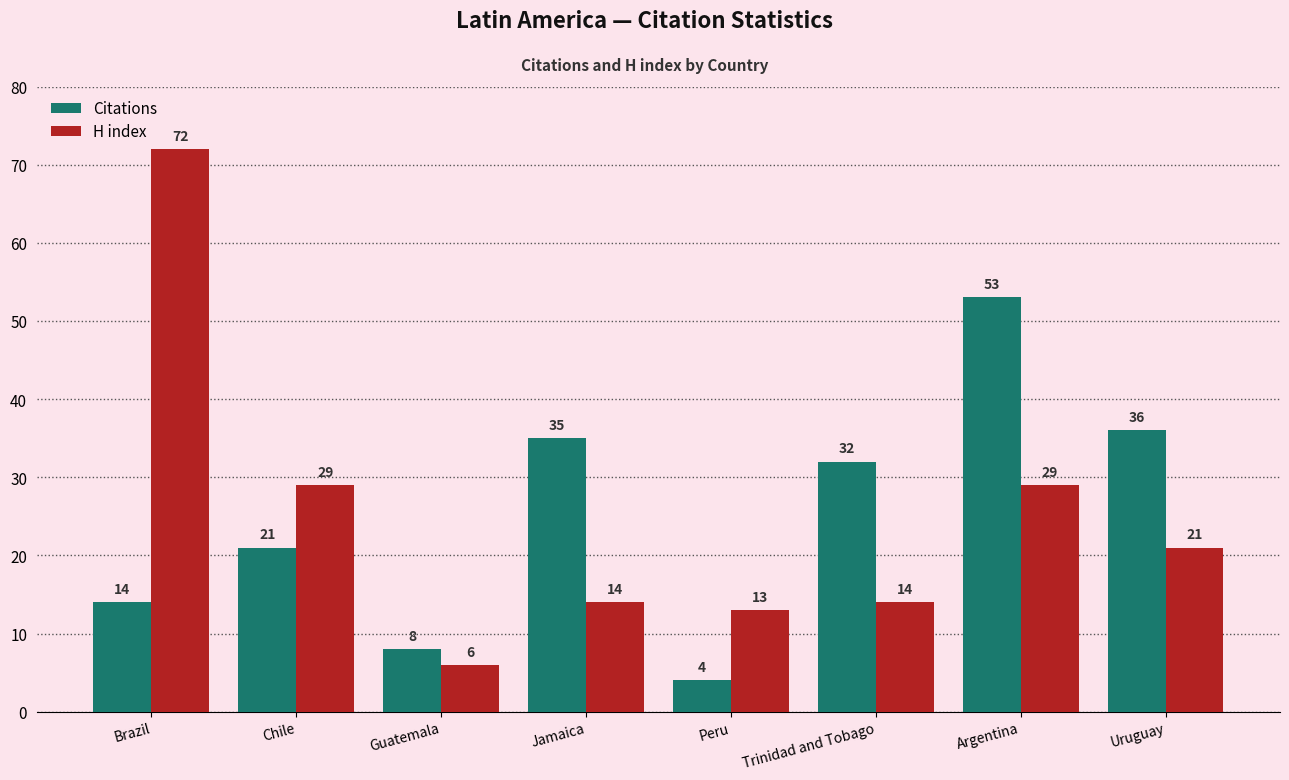

What is the difference between the second highest and minimum values in the H index series?

23